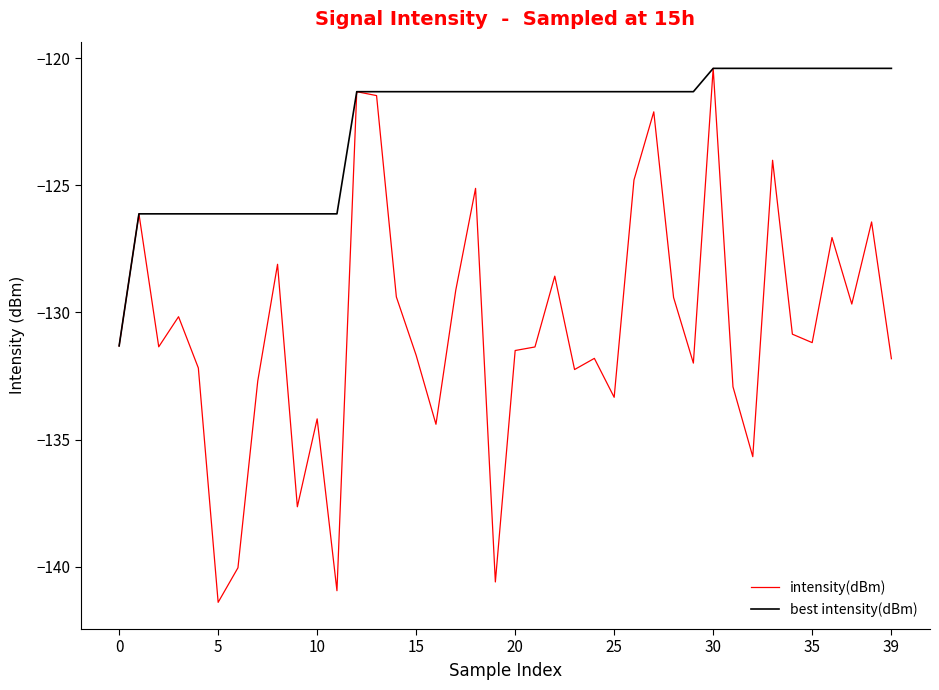

Which series has the largest range (max minus min)?

intensity(dBm)